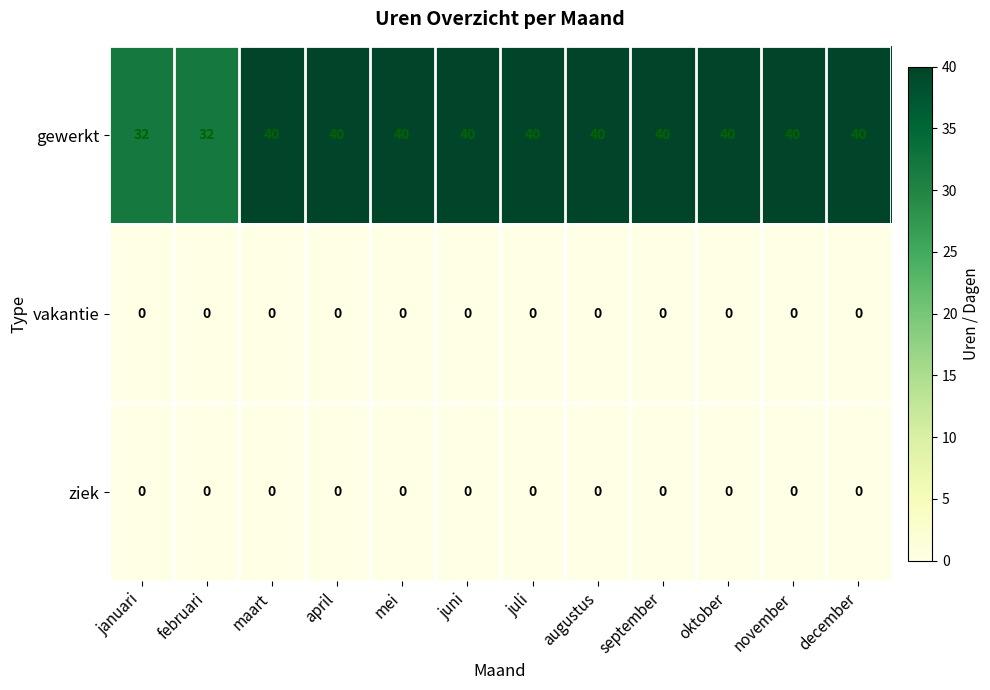

What is the maximum value for gewerkt?

40